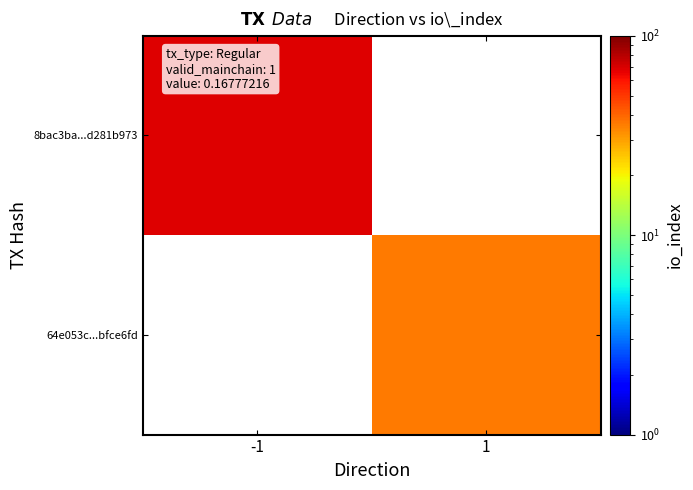

The 8bac3ba...d281b973 series shows 46.4 at -1. True or false?

False